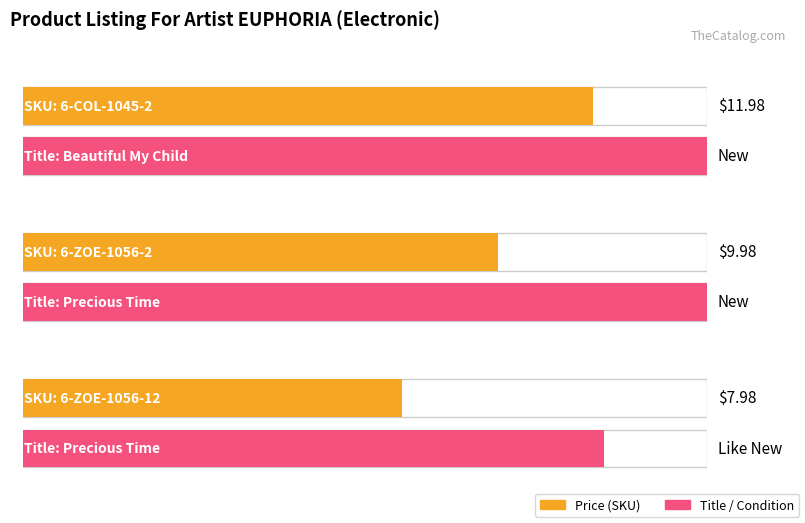

How many values are below 9?

1